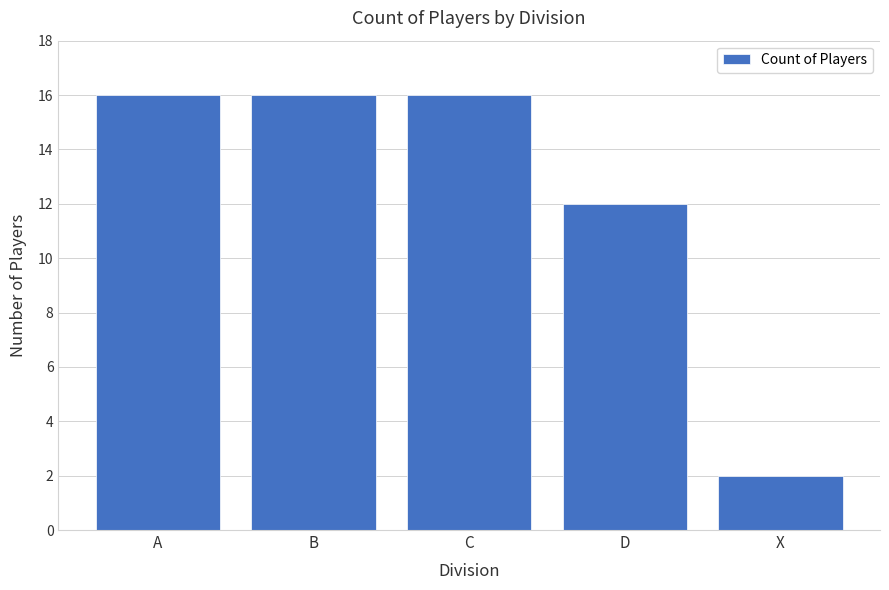

Reading left to right, what are all the values shown in this chart?

A=16	B=16	C=16	D=12	X=2